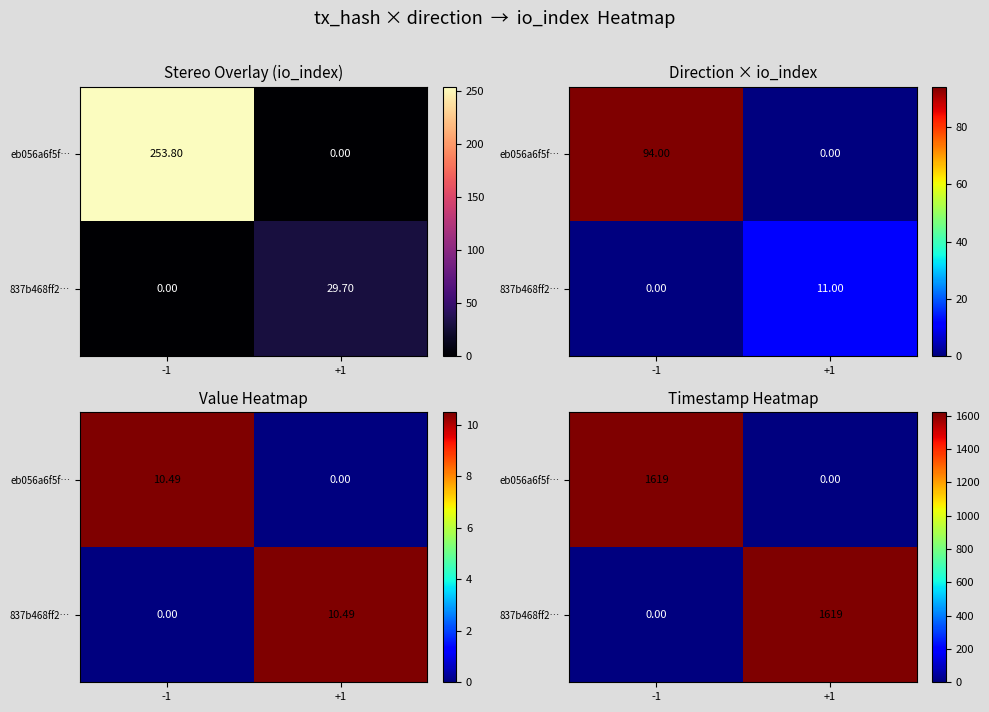

What is the difference between the 837b468ff2… values at -1 and +1?

1618.7